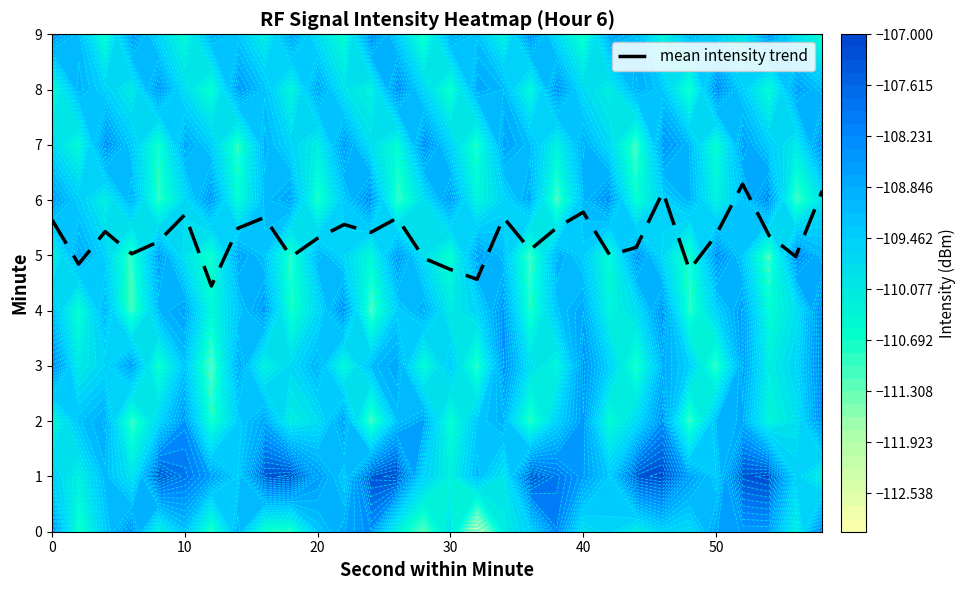

What is the lowest value of the mean intensity trend series?

4.4